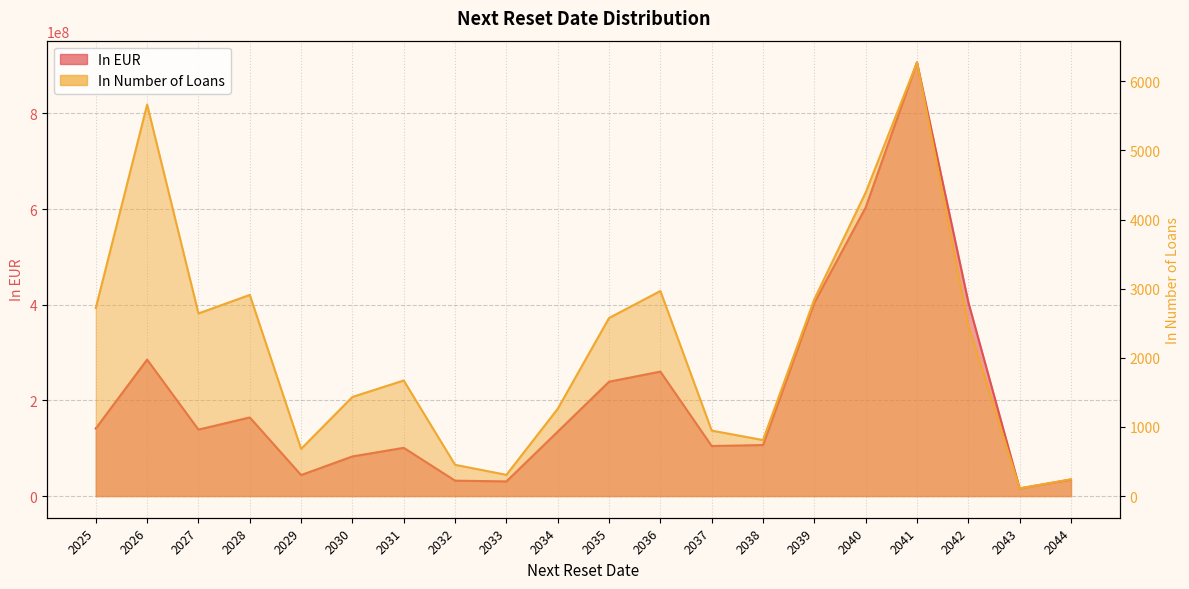

List the series in order of their peak value, highest first.

In EUR, In Number of Loans